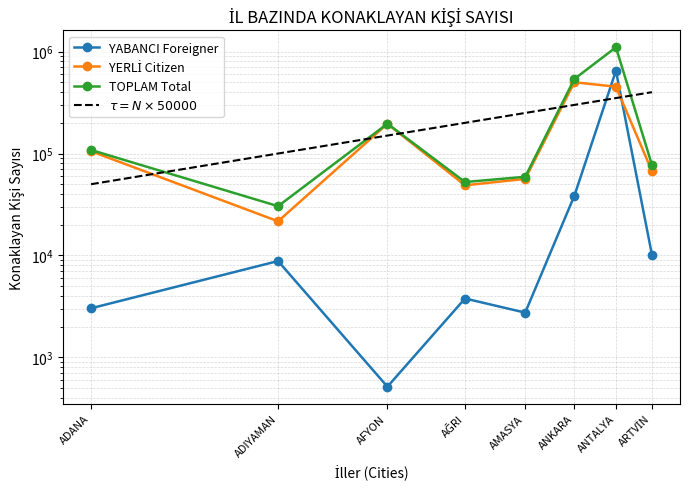

The TOPLAM Total series shows 741710 at ANTALYA. True or false?

False